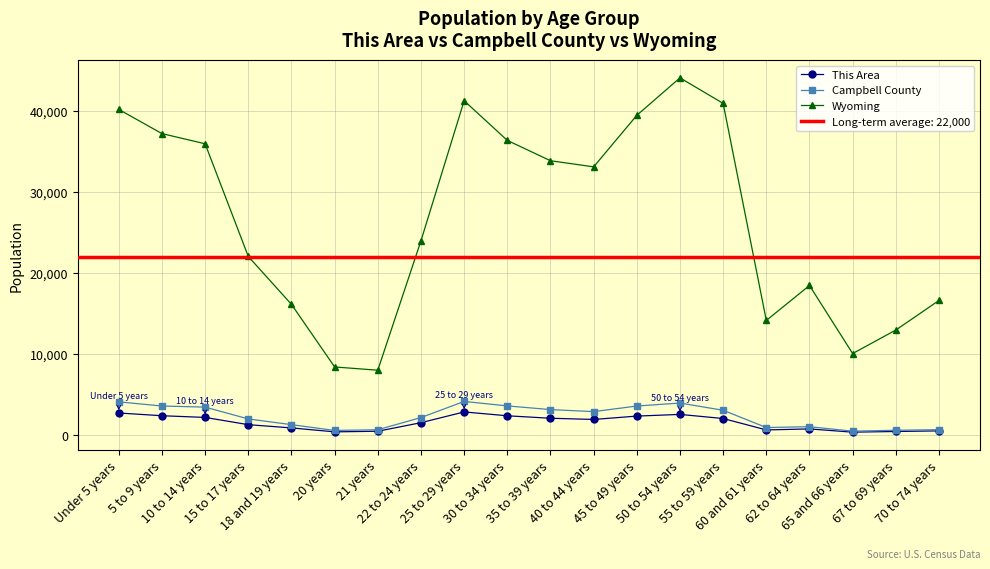

True or false: Wyoming and Campbell County intersect in this chart.

False